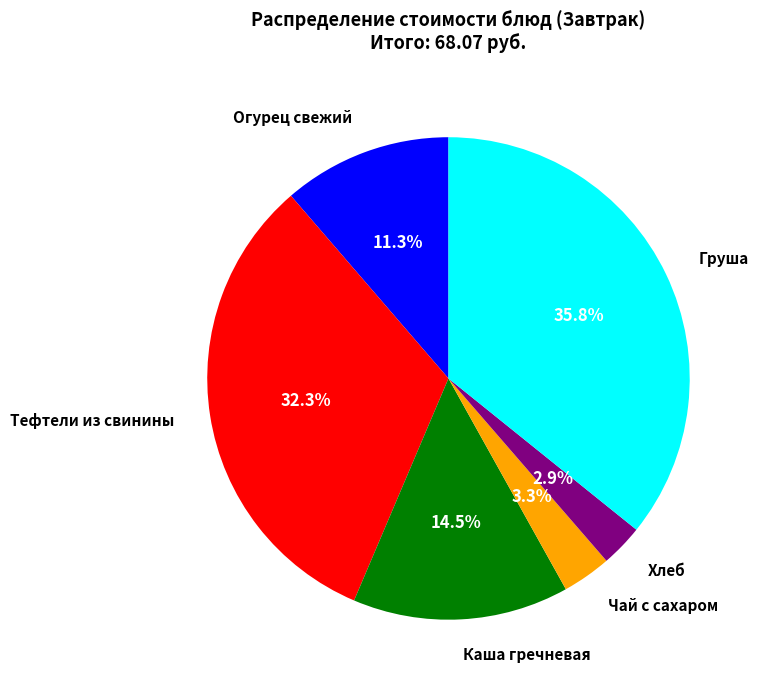

What percentage is NOT represented by Хлеб?

97.1%